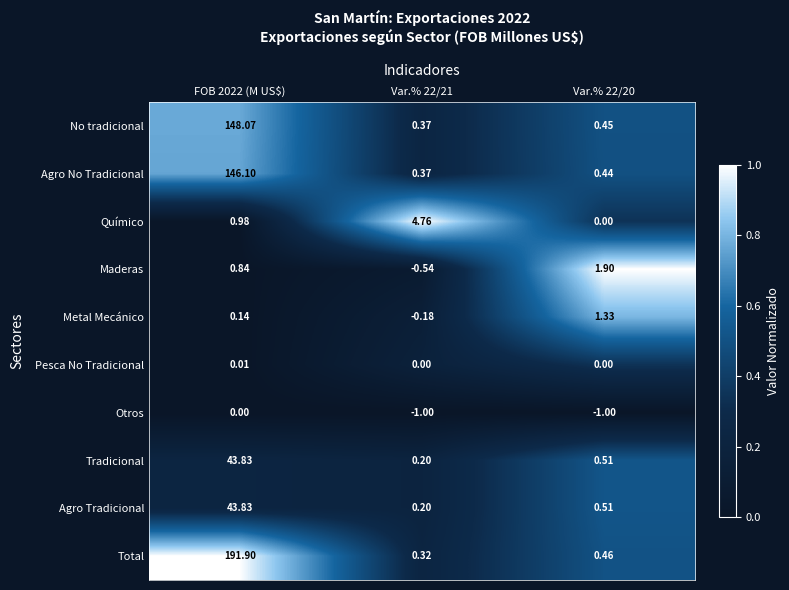

Between FOB 2022 (M US$) and Var.% 22/21, which series saw the biggest shift?

Total